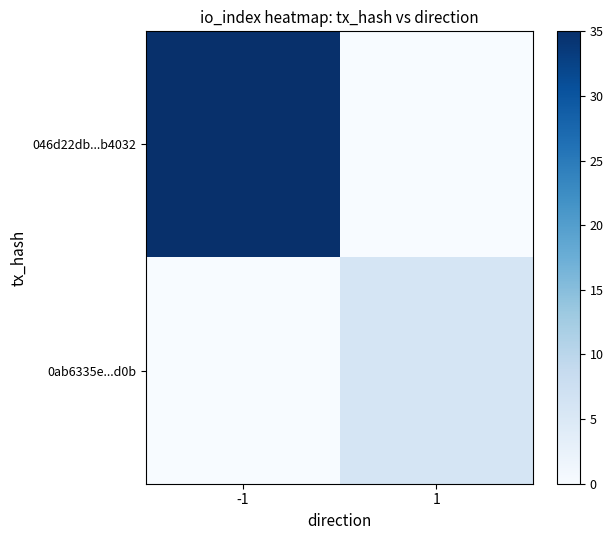

Reading left to right, what are all the values shown in this chart?

046d22db...b4032: -1=35	1=0
0ab6335e...d0b: -1=0	1=6